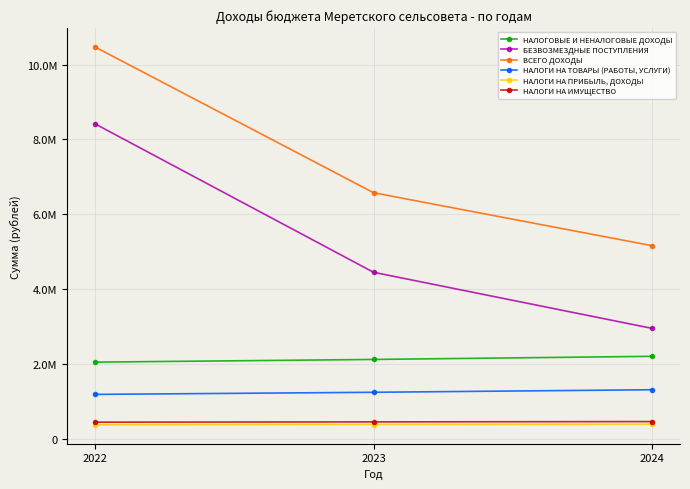

What is the difference between the highest and lowest values at 2023?

6190807.0